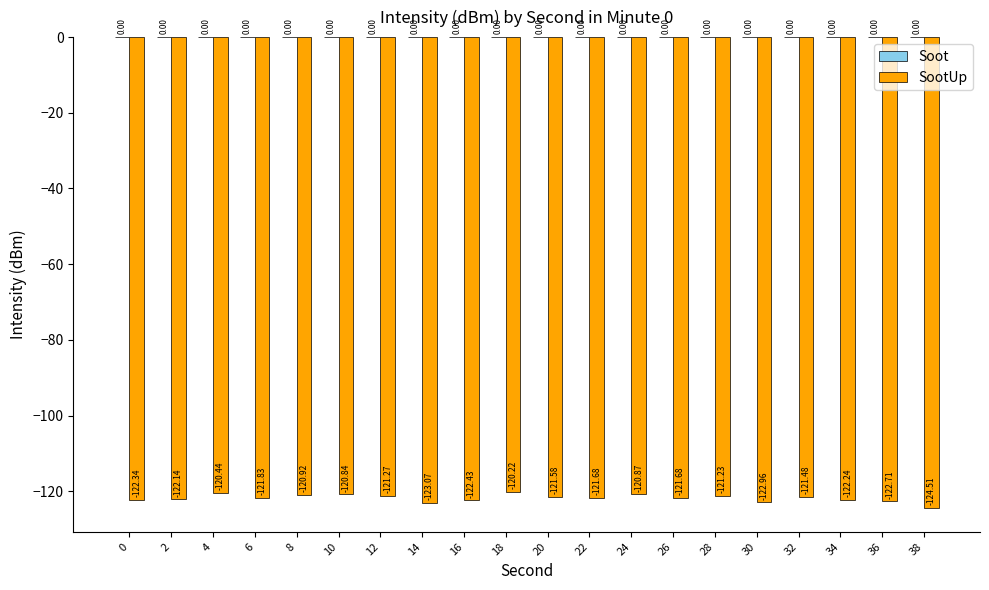

Between 8 and 26, which is larger?

8